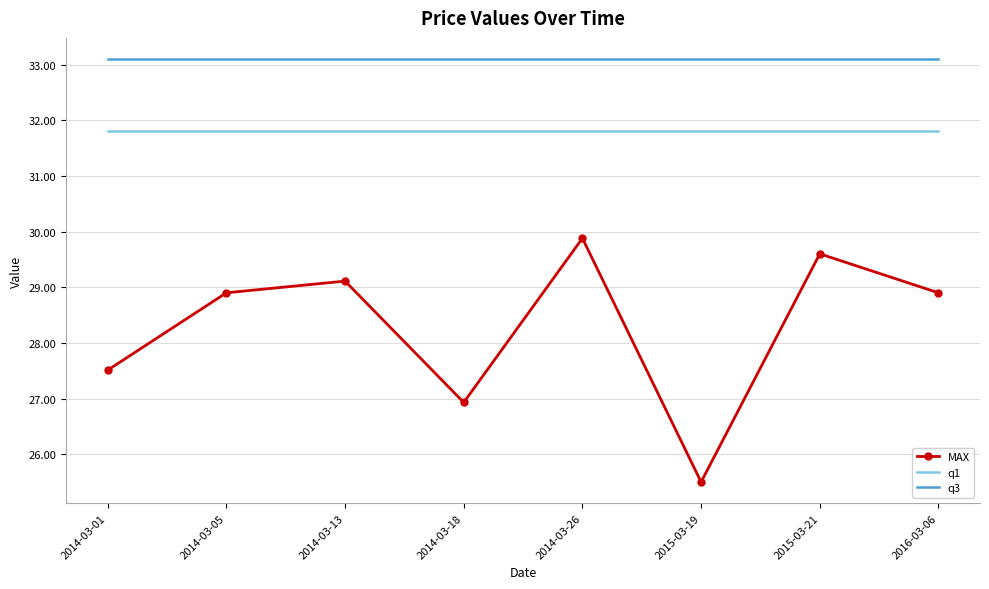

Reading left to right, list all the values displayed in this chart.

MAX: 27.5	28.9	29.1	26.9	29.9	25.5	29.6	28.9
q1: 31.8	31.8	31.8	31.8	31.8	31.8	31.8	31.8
q3: 33.1	33.1	33.1	33.1	33.1	33.1	33.1	33.1